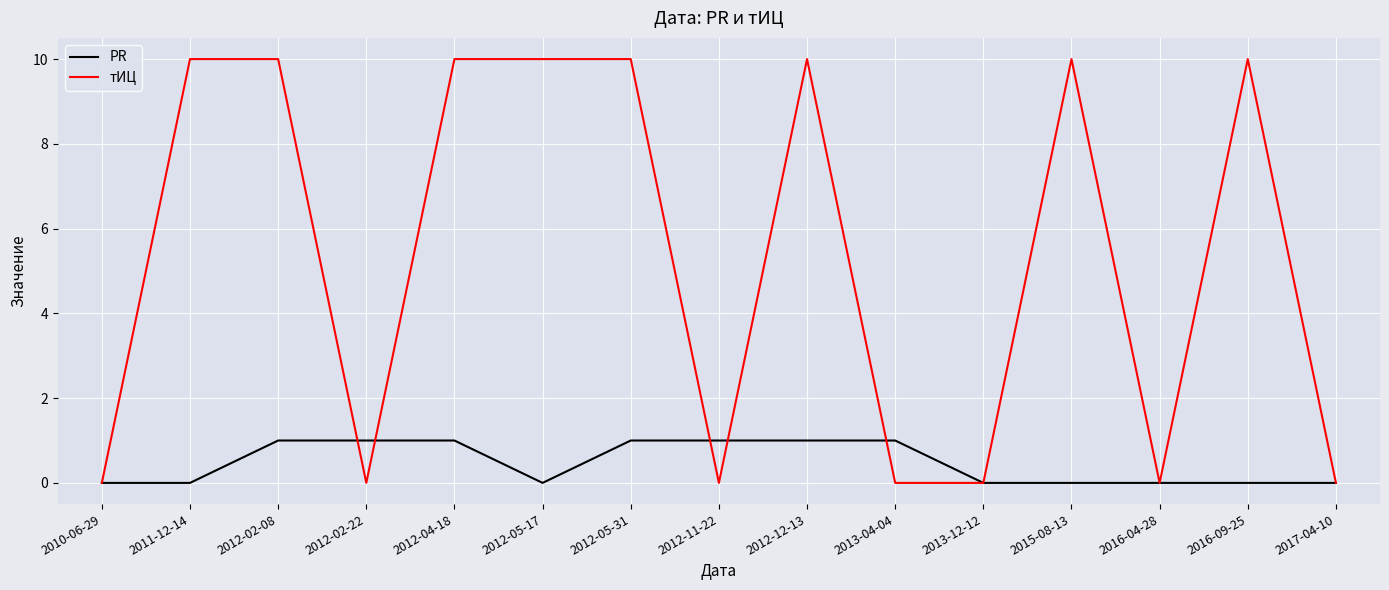

Is the value of PR at 2011-12-14 greater than the value of тИЦ at 2016-09-25?

No